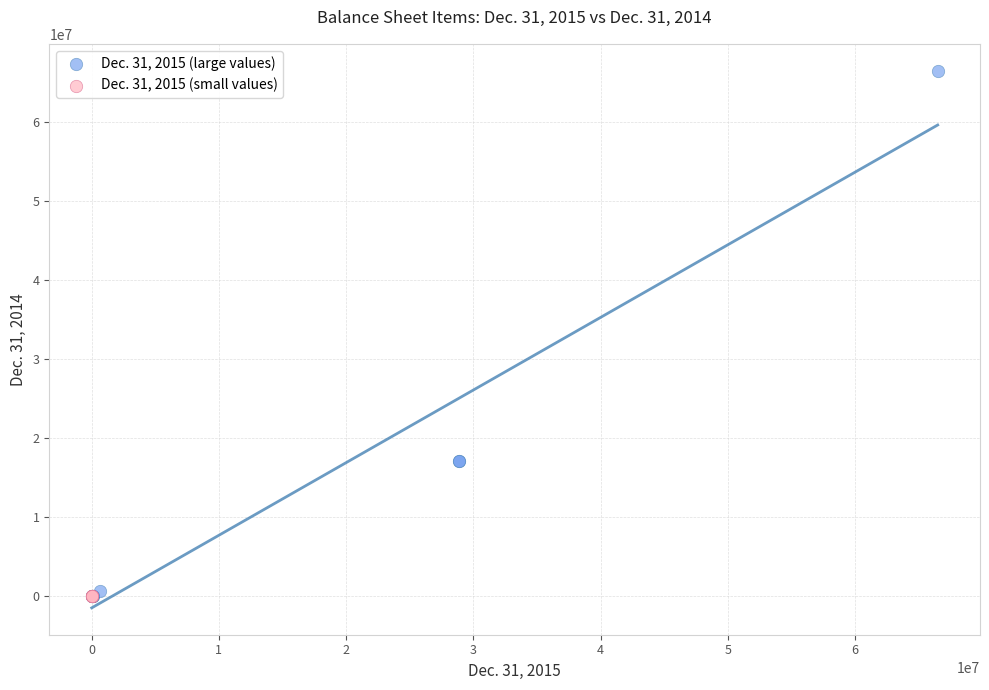

Which series has the largest Y range (max minus min)?

Dec. 31, 2015 (large values)